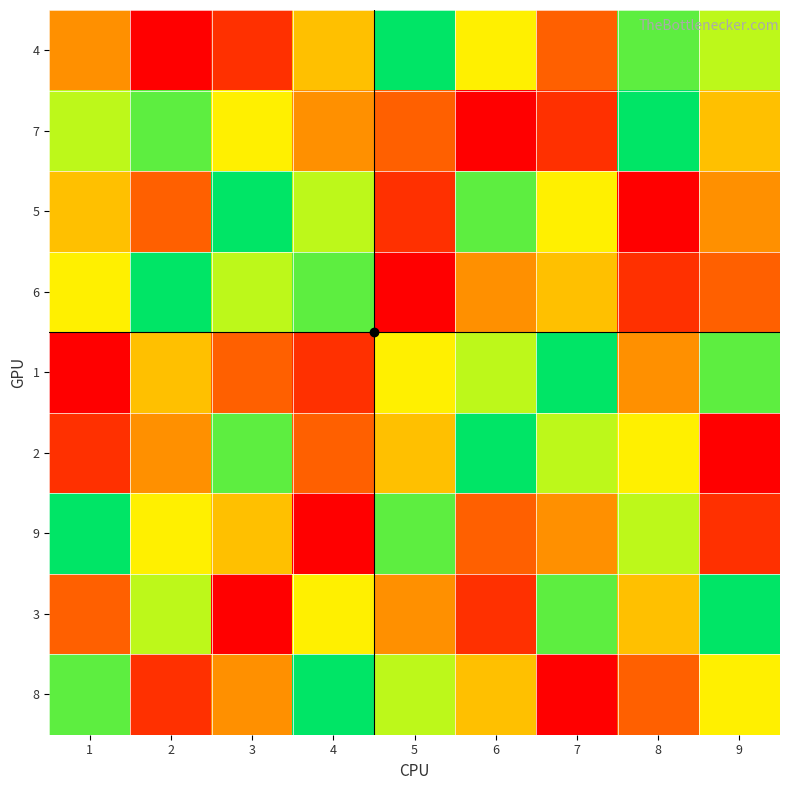

What is the difference between the highest and lowest values at 9?

8